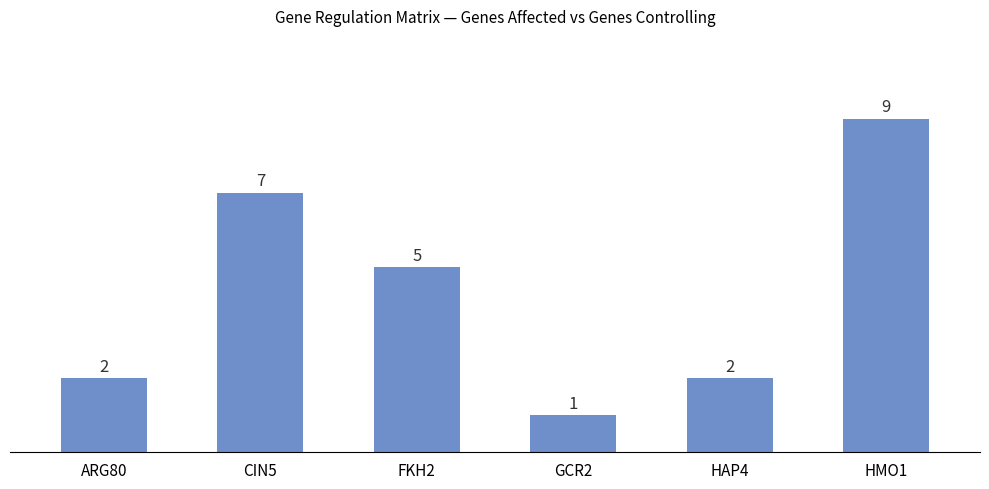

What is the greatest value displayed?

9